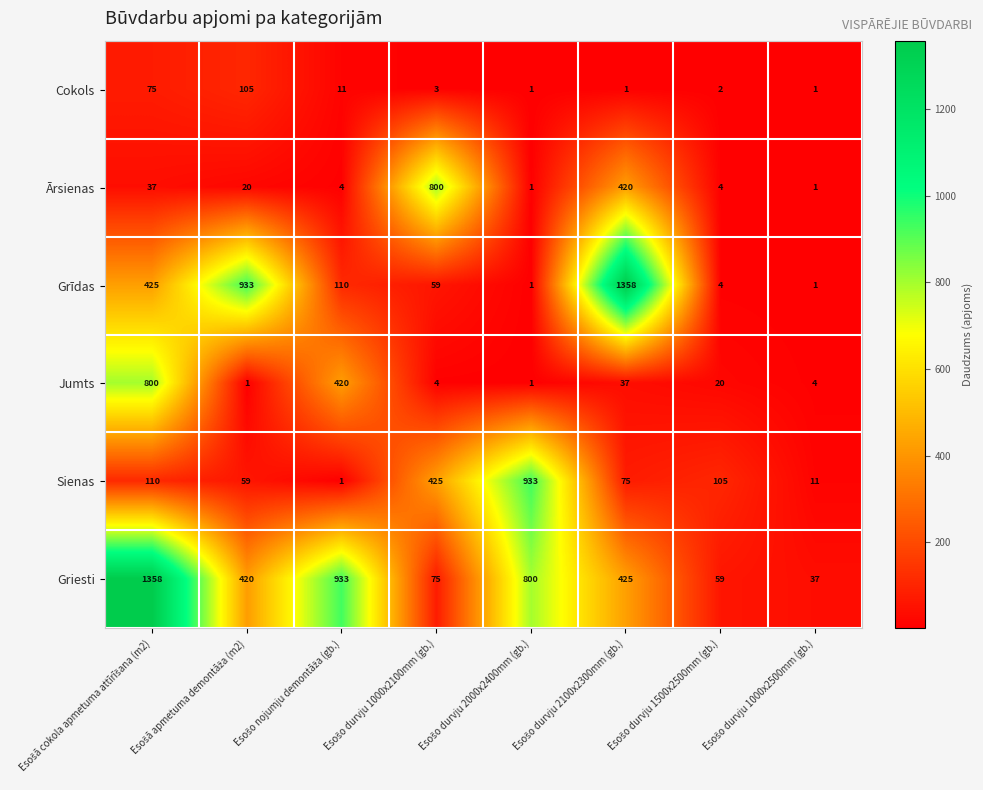

What is the average value of the Jumts series?

161